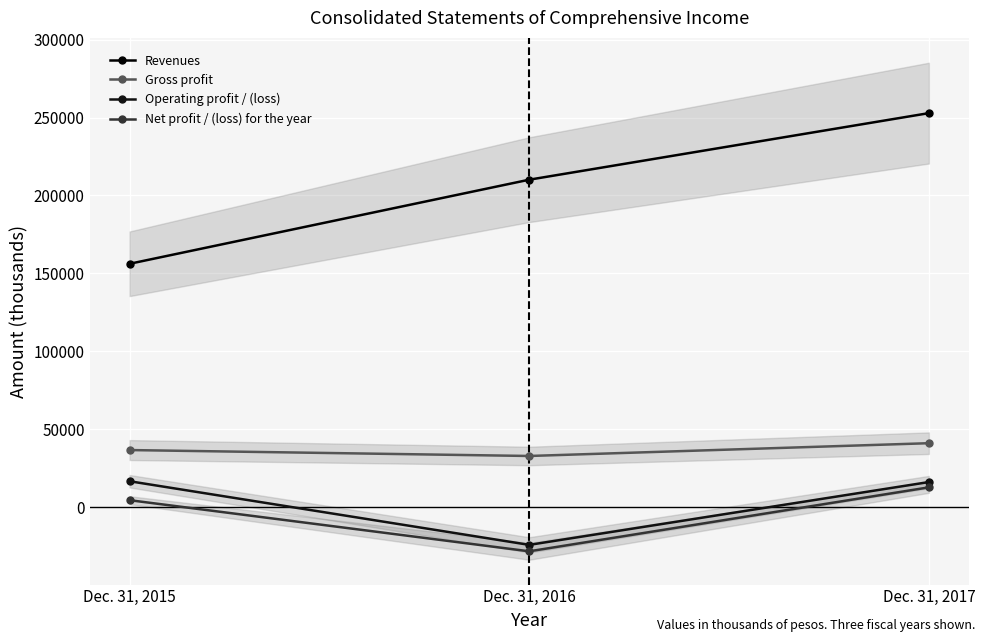

Where does the Net profit / (loss) for the year series first go above 4426?

Dec. 31, 2017